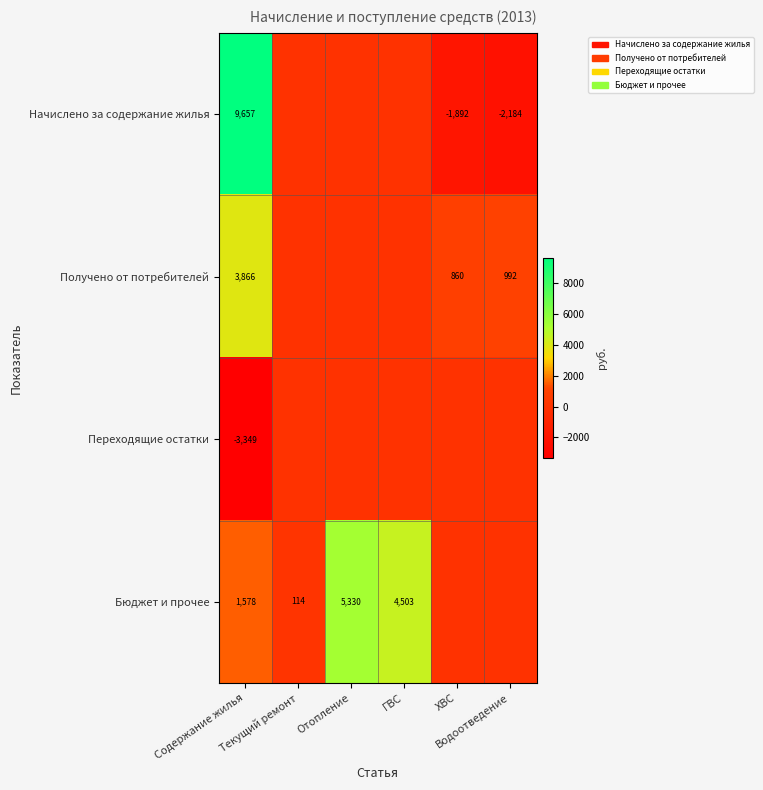

List the labels in order of Бюджет и прочее value, smallest first.

ХВС, Водоотведение, Текущий ремонт, Содержание жилья, ГВС, Отопление